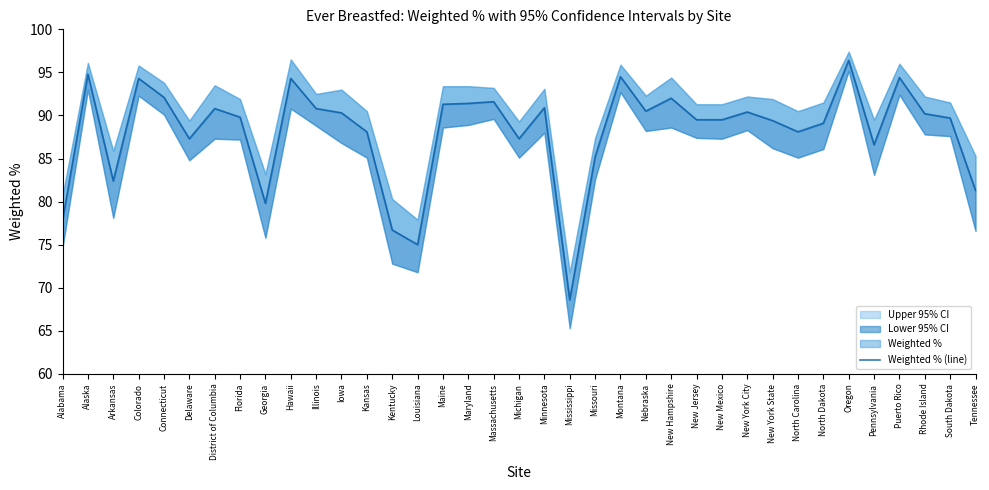

Where is the data nearest to the value 82?

Arkansas